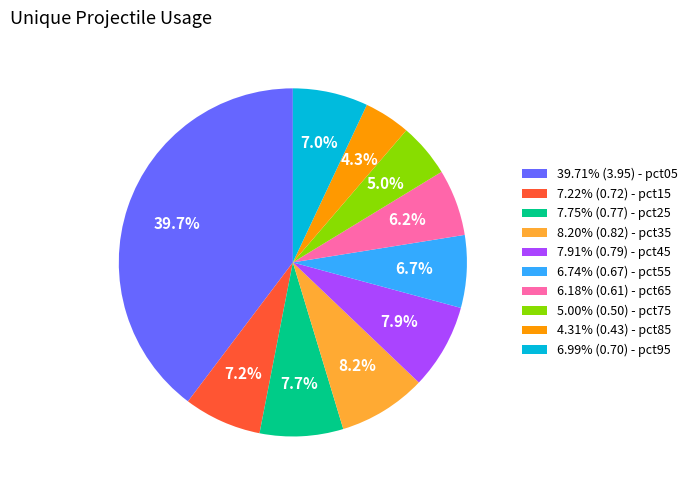

Is there any slice that represents more than half of the pie?

No